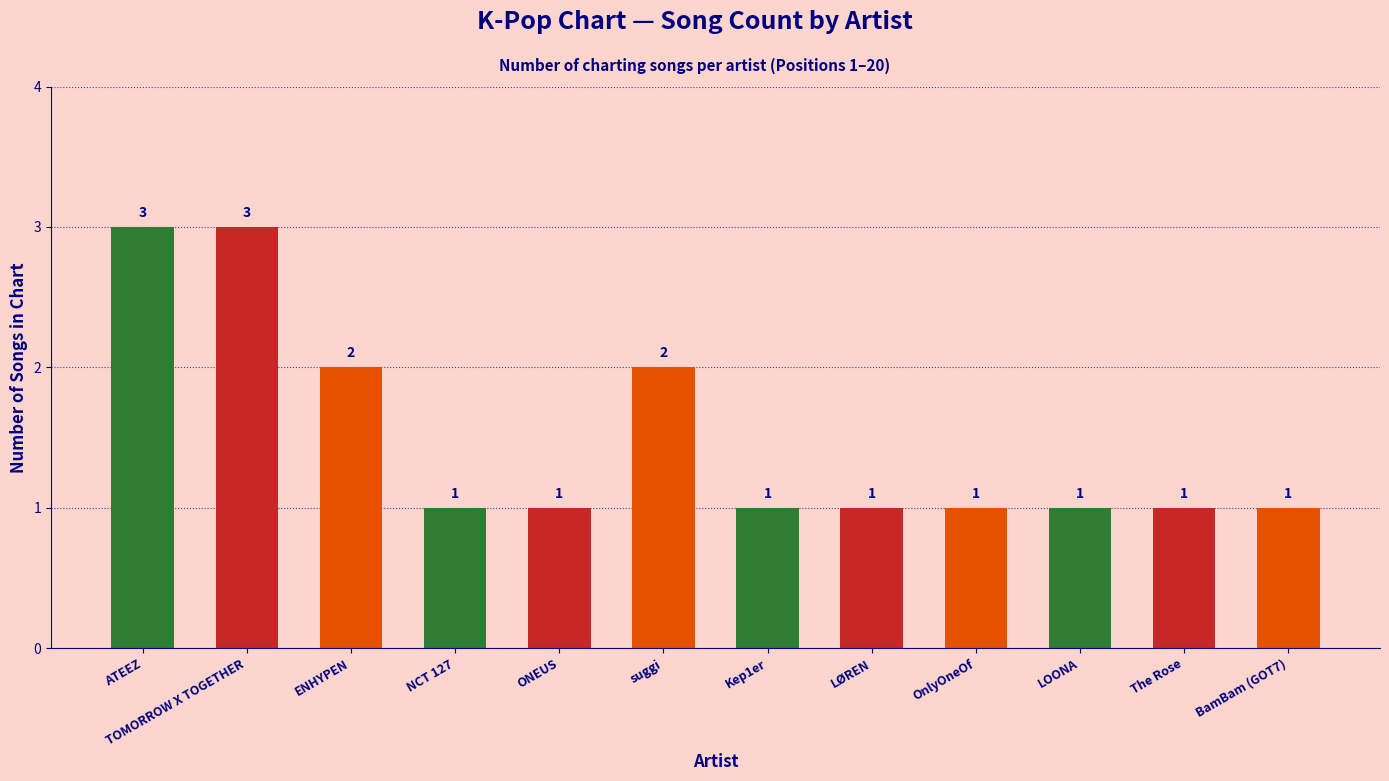

The chart shows a value of 1 at LØREN. True or false?

True